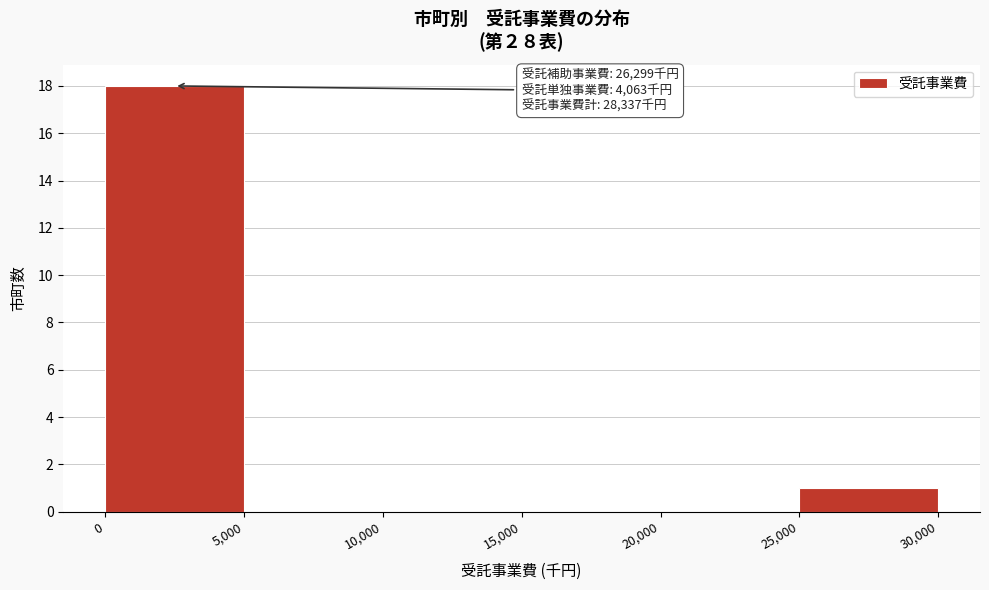

Which range on the x-axis has the tallest bar?

0 to 5,000